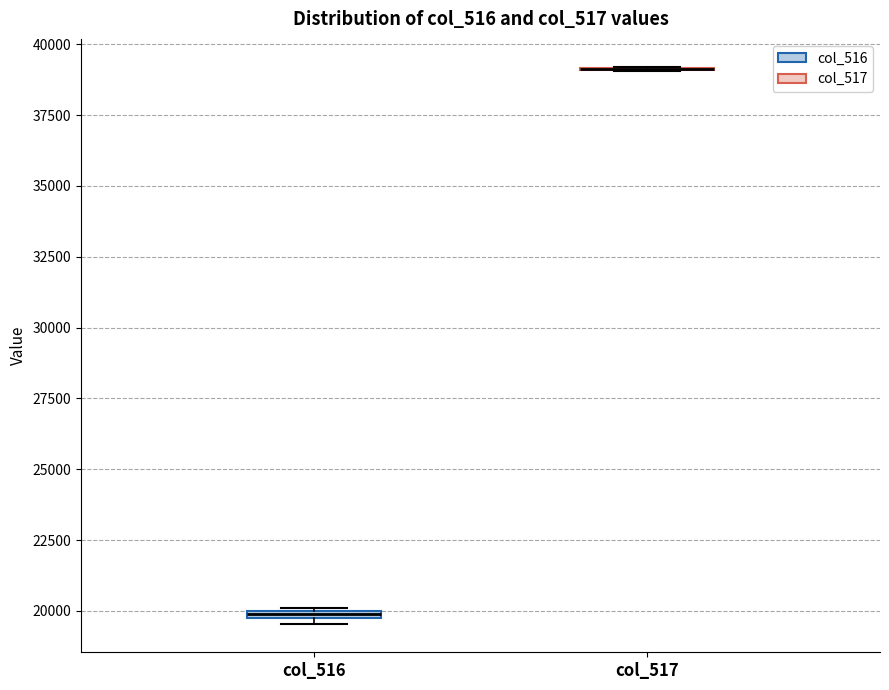

Where is the upper edge of the box for col_516 on the y-axis? The values are not printed on the chart, so give them approximately, as read against the axis.

20000